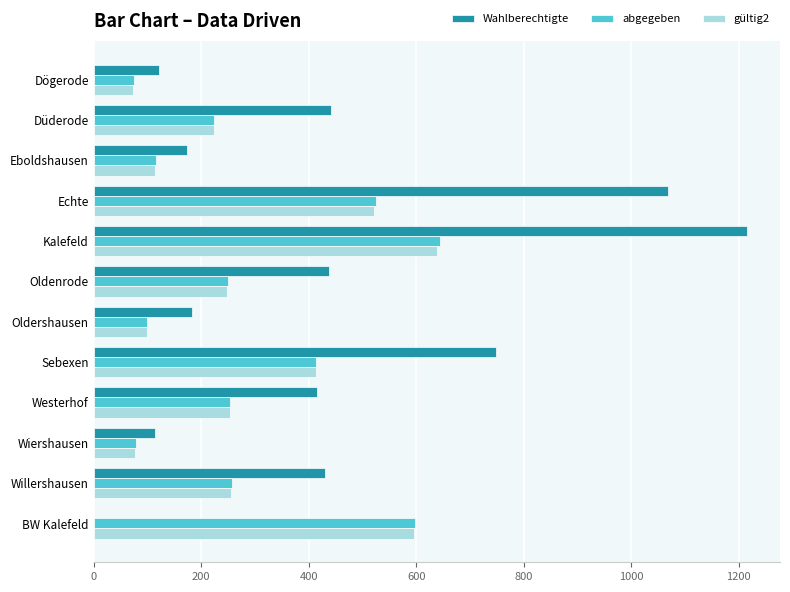

At which category is the sum across all series the highest?

Kalefeld